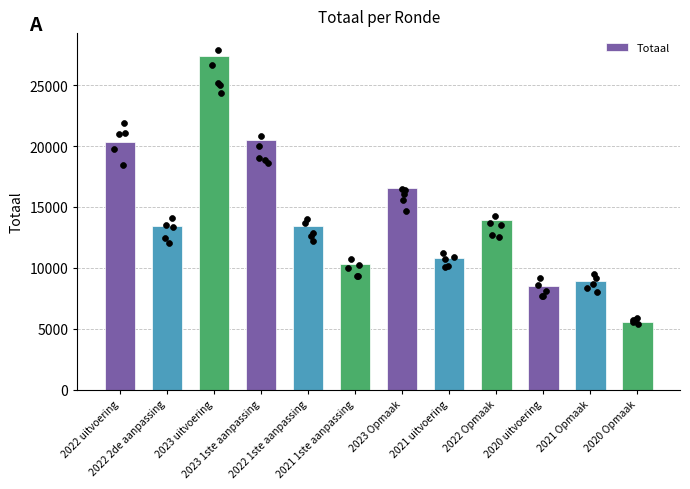

Approximately how many times larger is the value at 2022 uitvoering compared to 2020 Opmaak?

3.7